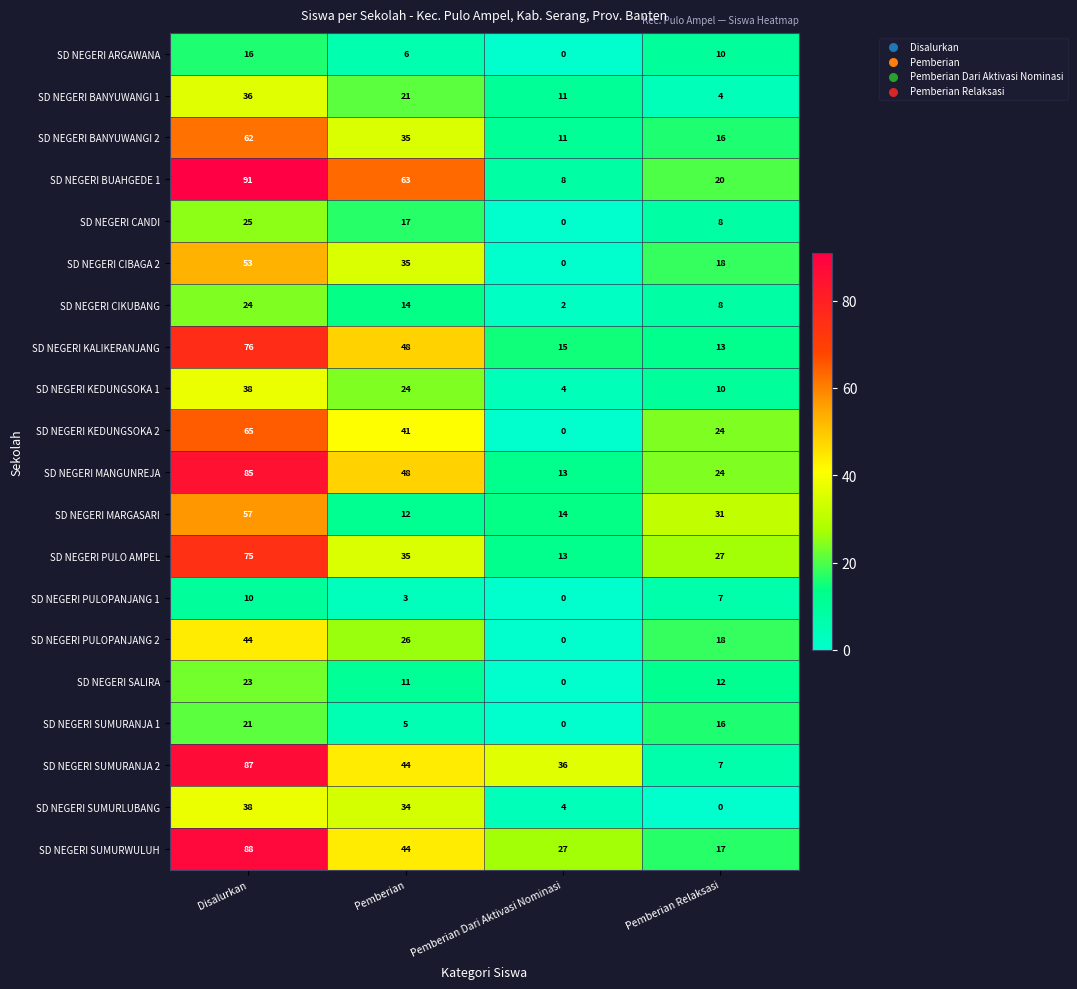

What is the sum of the SD NEGERI SUMURANJA 1 values at Pemberian Dari Aktivasi Nominasi and Pemberian?

5